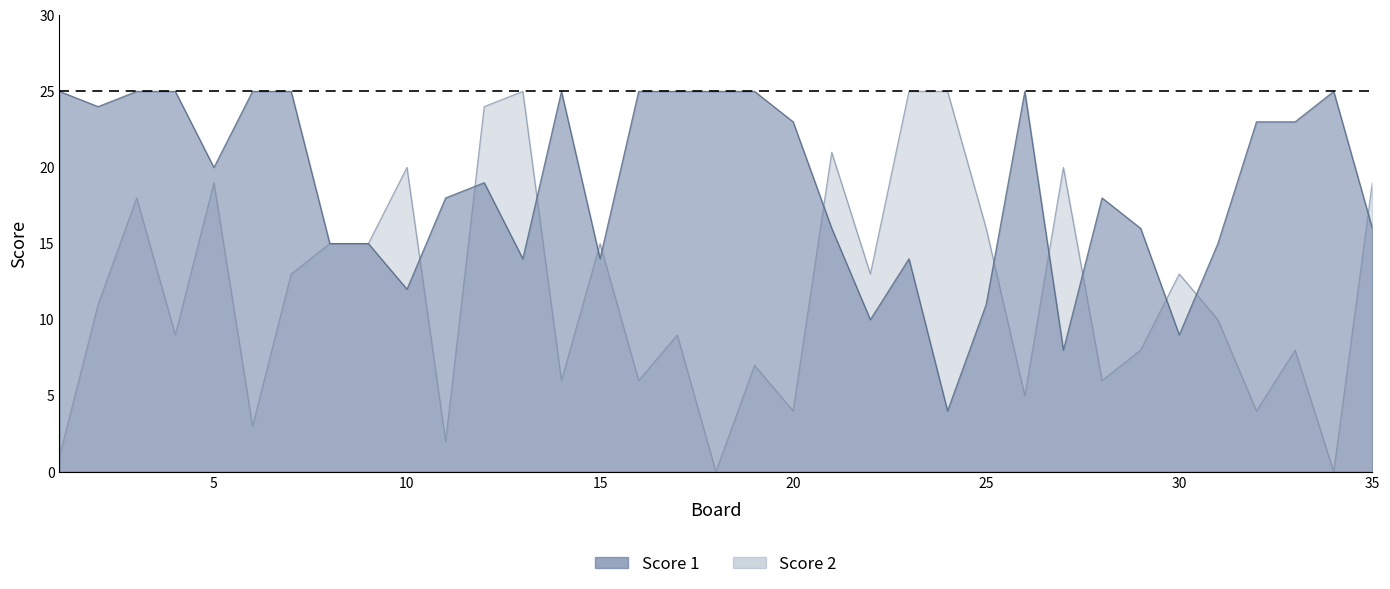

At how many categories does at least one series exceed 0?

35